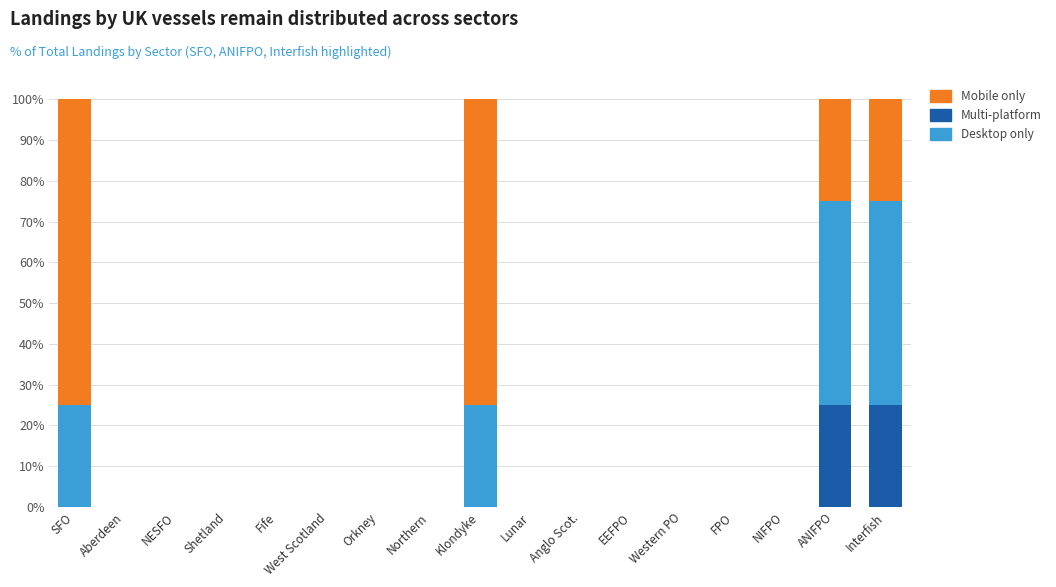

The value of Desktop only at EEFPO is 0. True or false?

True